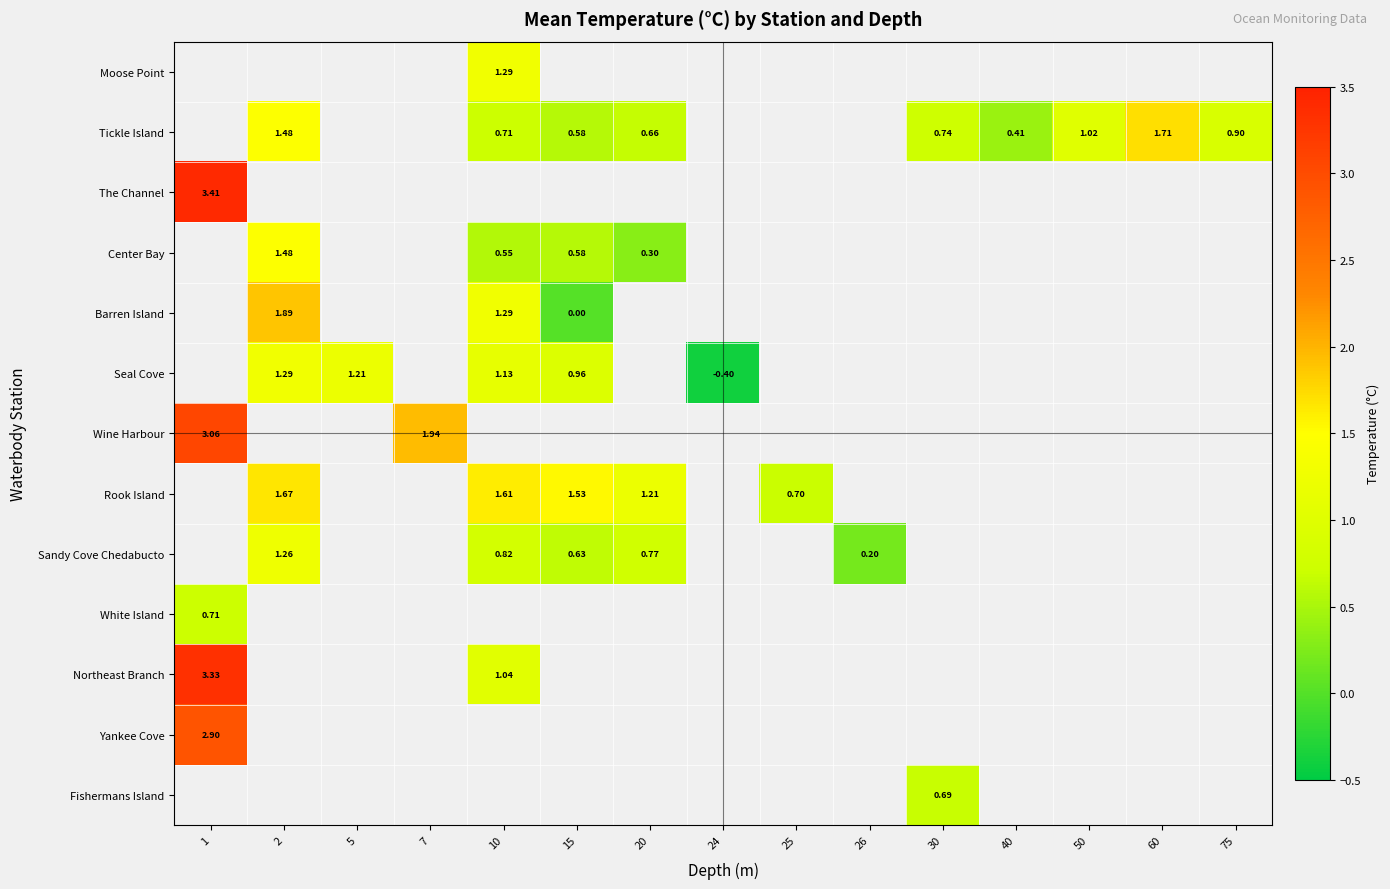

Is the value of Center Bay at 10 greater than the value of Rook Island at 20?

No